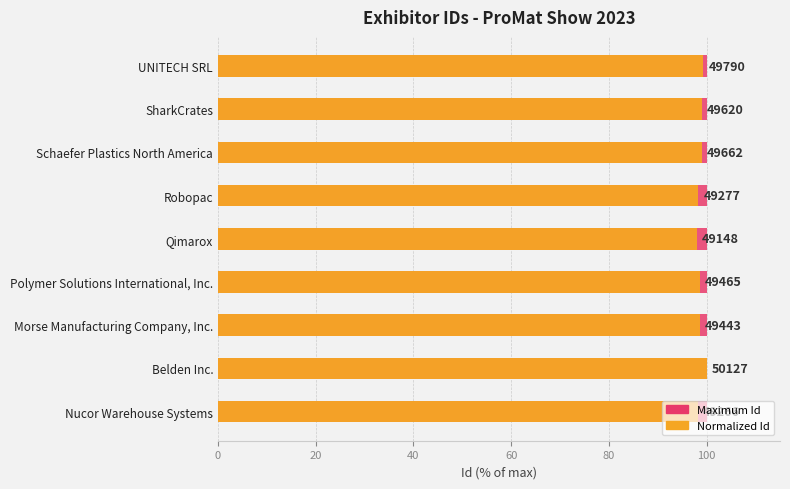

The value of Normalized Id at Nucor Warehouse Systems is 98.3. True or false?

True